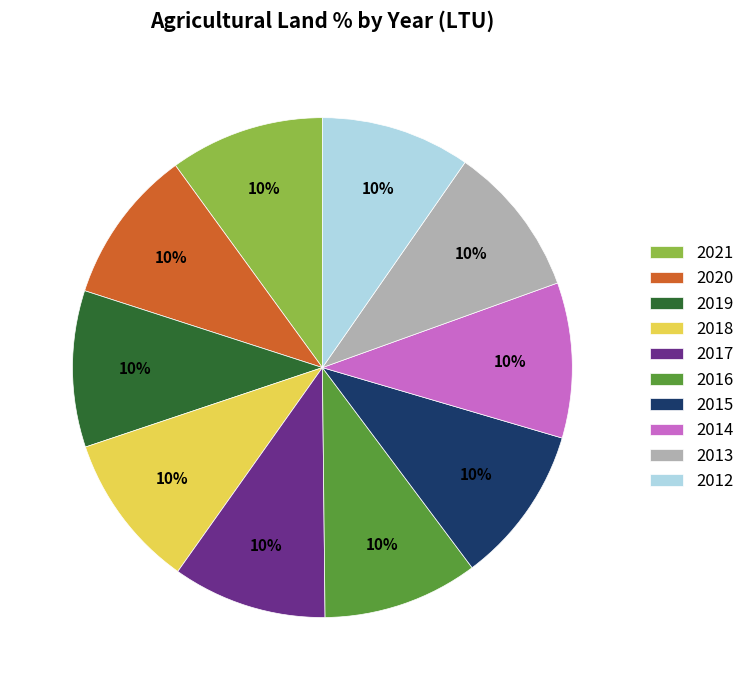

Approximately how many times larger is the value at 2014 compared to 2015?

1.0